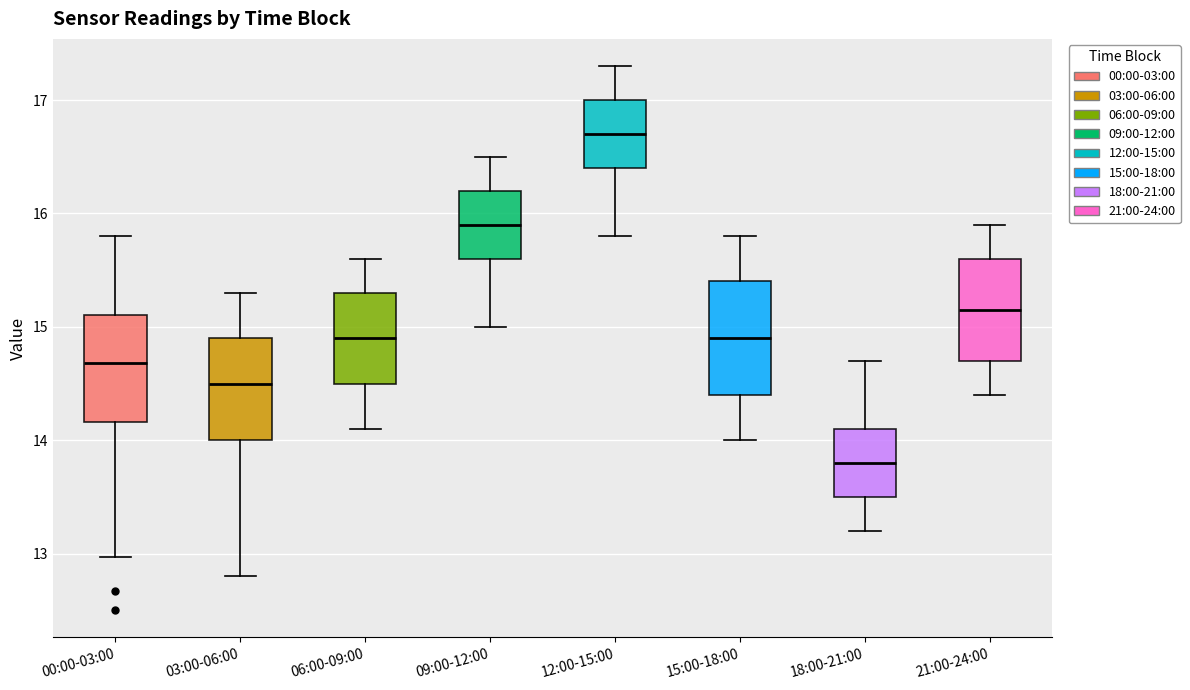

Which box's median line is the lowest?

18:00-21:00